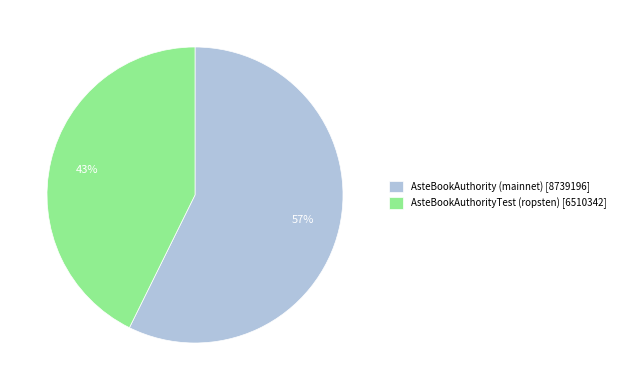

Do AsteBookAuthorityTest (ropsten) [6510342] and AsteBookAuthority (mainnet) [8739196] together represent more than half of the pie?

Yes